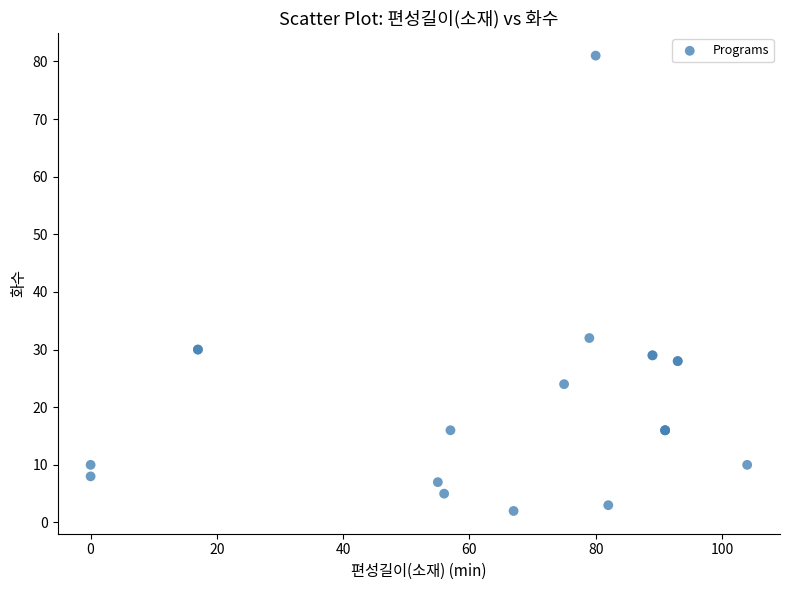

What Y value in the scatter plot is closest to 41?

32